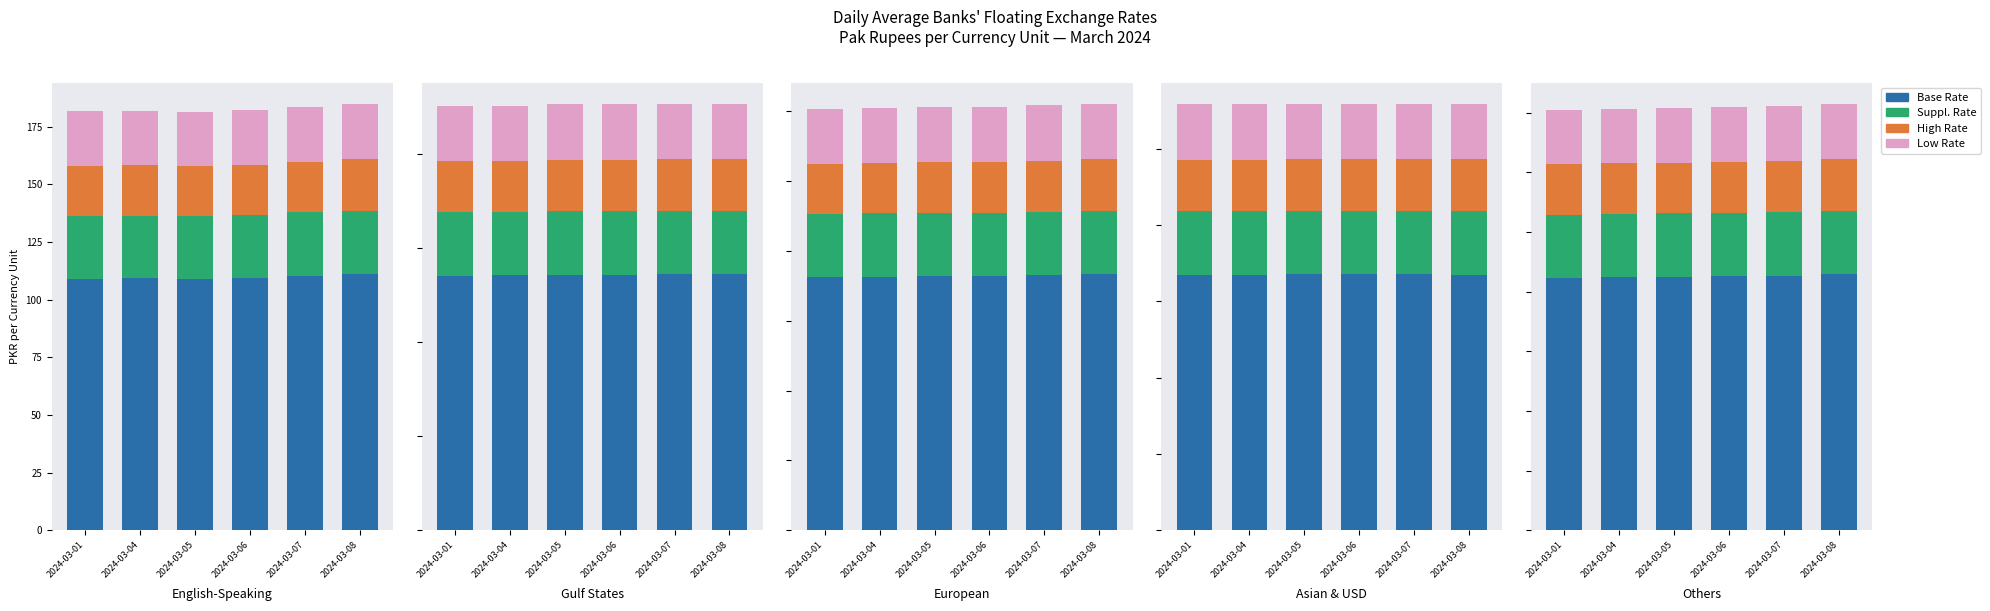

Is it true that High Rate equals 42.4 at 2024-03-04?

True